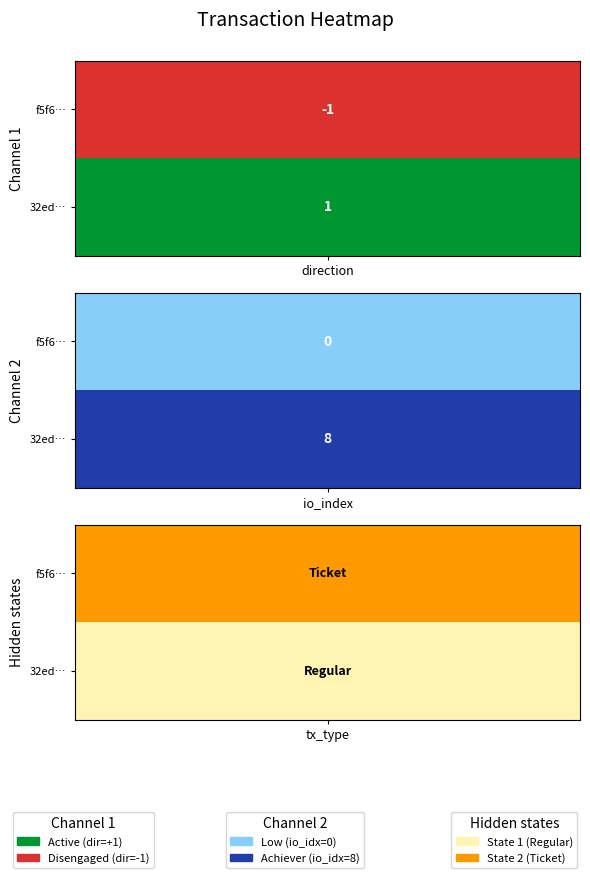

Which series changed the most between direction and io_index?

32edb72b17c5b98b700de7810f1ec16091750c4